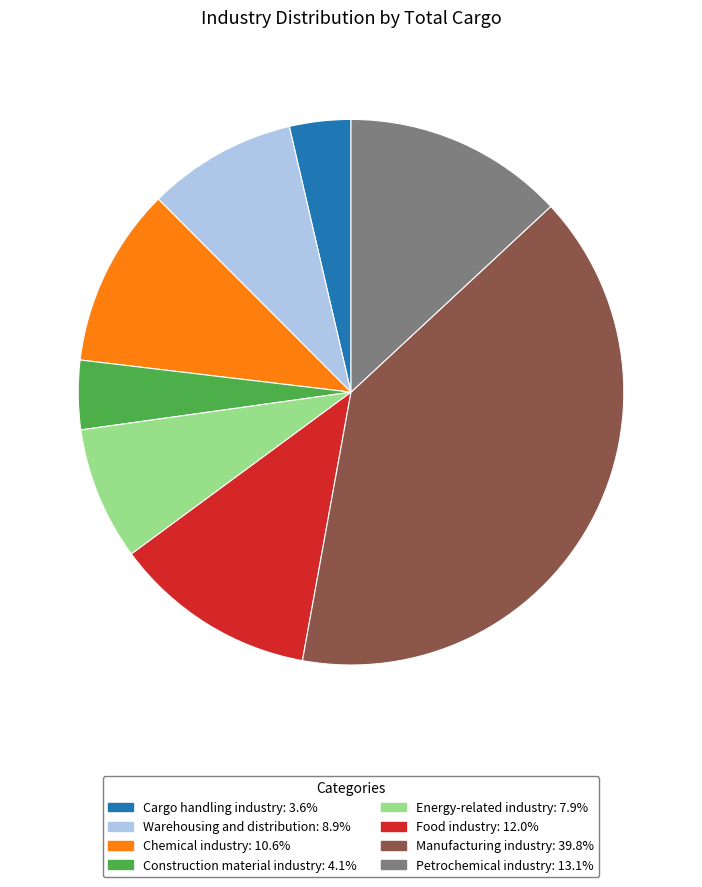

Do Warehousing and distribution: 8.9% and Construction material industry: 4.1% together represent more than half of the pie?

No